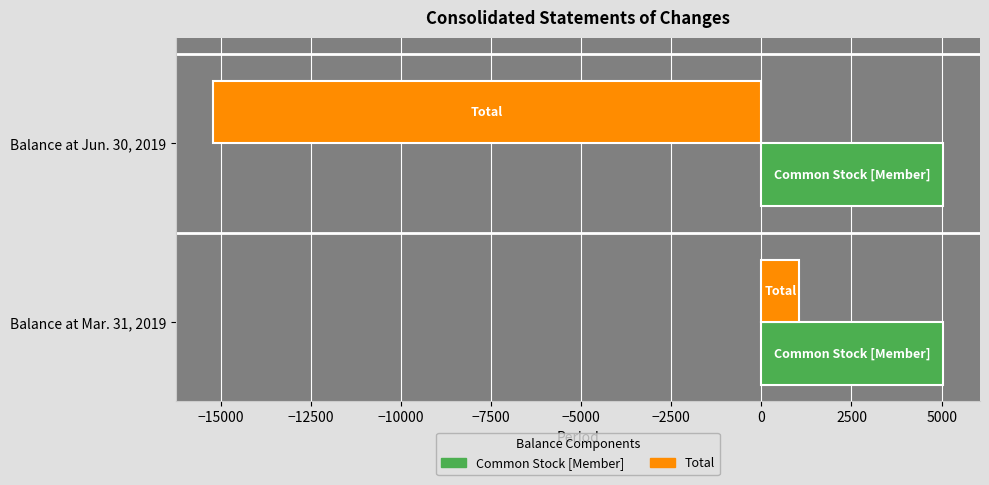

Which series changed the most between Balance at Mar. 31, 2019 and Balance at Jun. 30, 2019?

Total